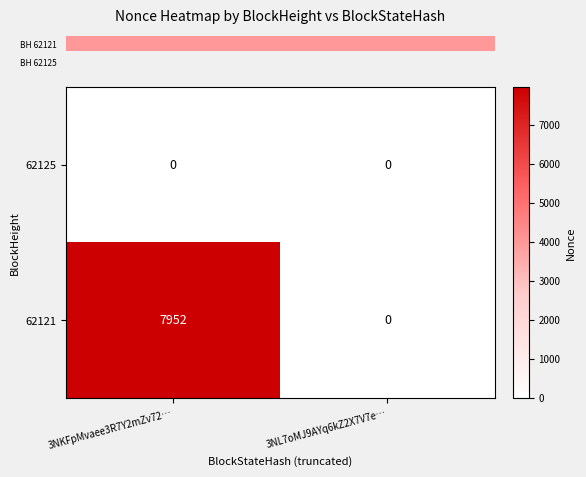

Is it true that 62121 equals 3529 at 3NL7oMJ9AYq6kZ2X7V7e…?

False